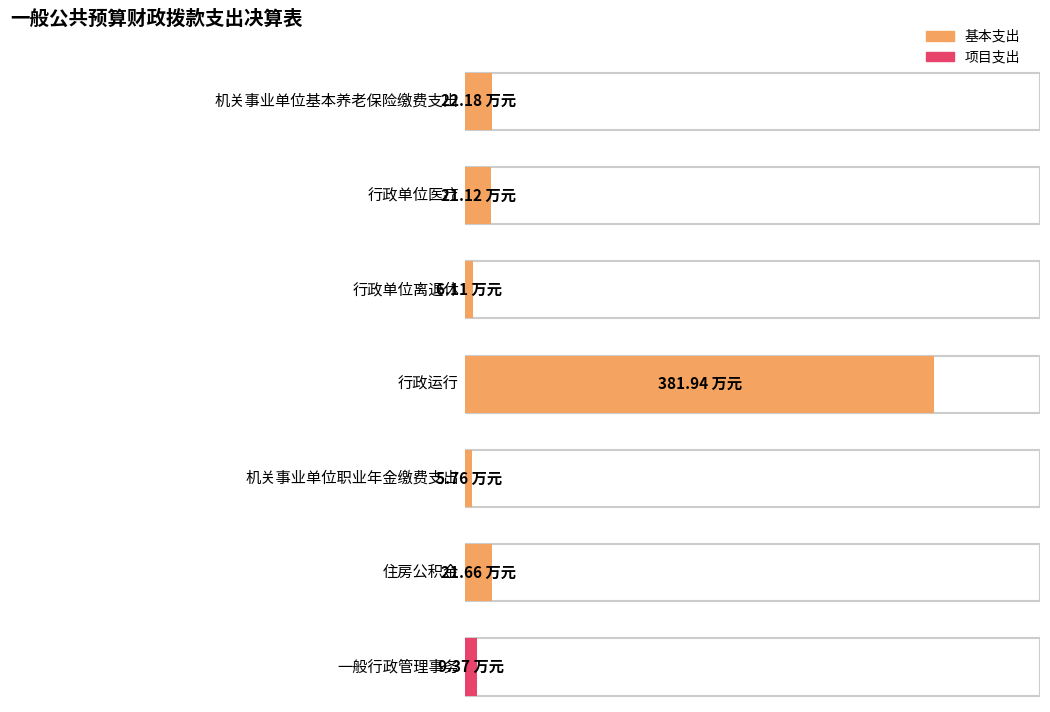

Which series has the largest range (max minus min)?

基本支出